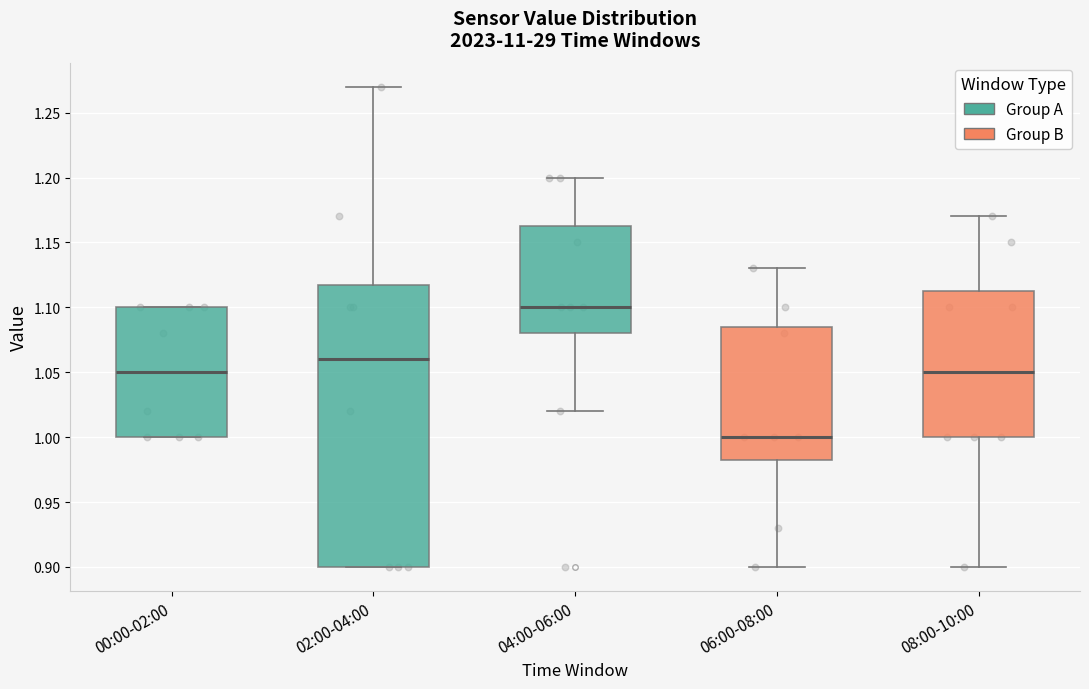

Where is the lower edge of the box for 04:00-06:00 on the y-axis? The values are not printed on the chart, so give them approximately, as read against the axis.

1.080